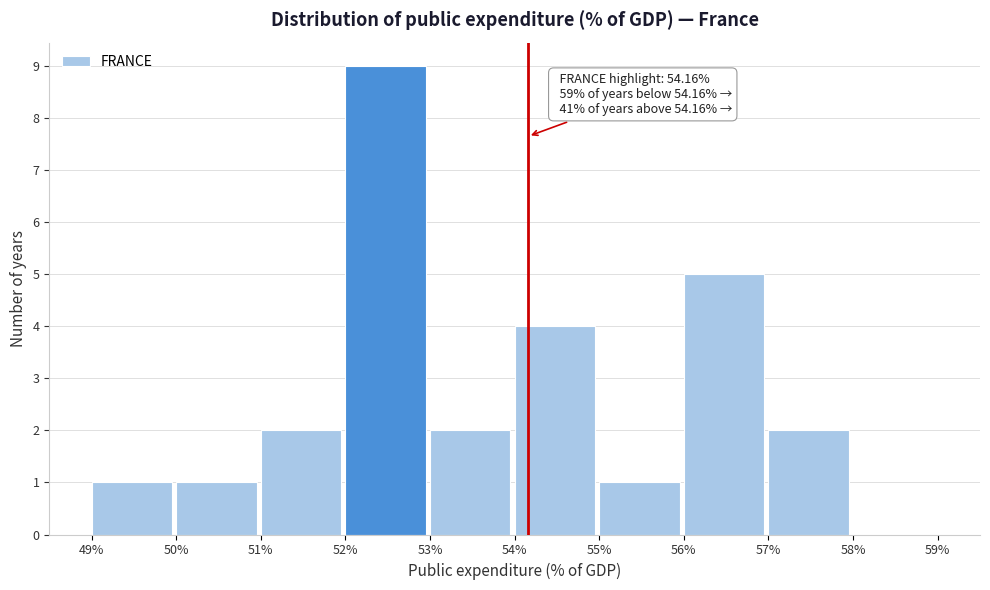

Over which range of the x-axis is the bar tallest?

52% to 53%